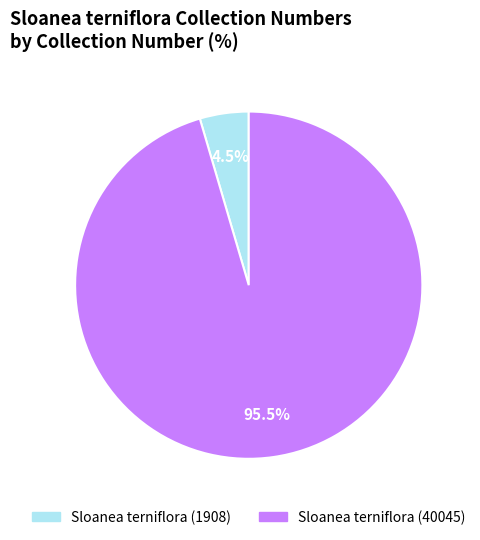

Which category has the biggest portion of the pie?

Sloanea terniflora (40045)